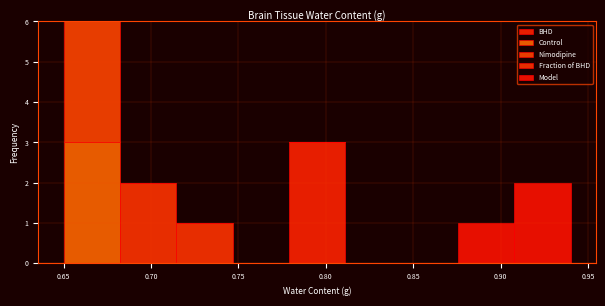

Reading left to right, list every stacked bar in this chart as the range it spans on the x-axis followed by its total height. Neither the bar edges nor the heights are printed on the chart, so give them approximately, as read against the axes.

0.650 to 0.680: 6
0.680 to 0.715: 2
0.715 to 0.745: 1
0.745 to 0.780: 0
0.780 to 0.810: 3
0.810 to 0.845: 0
0.845 to 0.875: 0
0.875 to 0.910: 1
0.910 to 0.940: 2